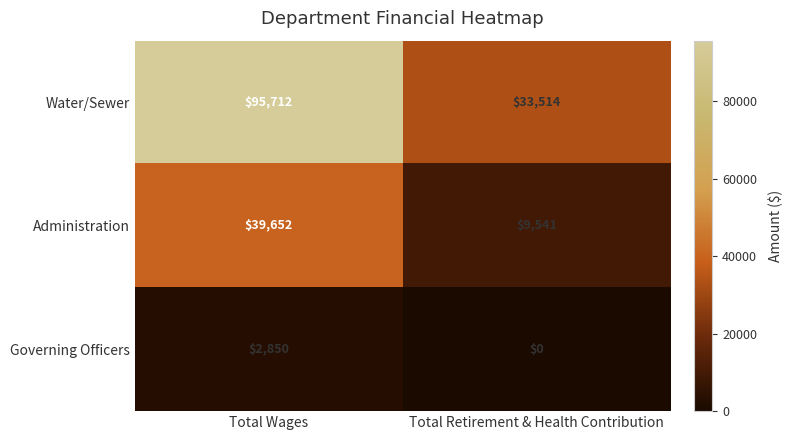

Count the number of categories in the chart.

2